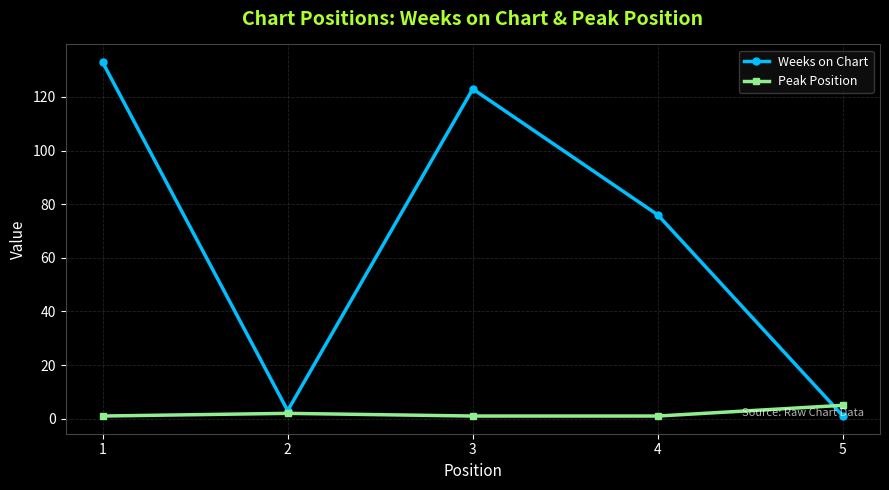

What is the difference between the maximum and minimum values in the Weeks on Chart series?

132